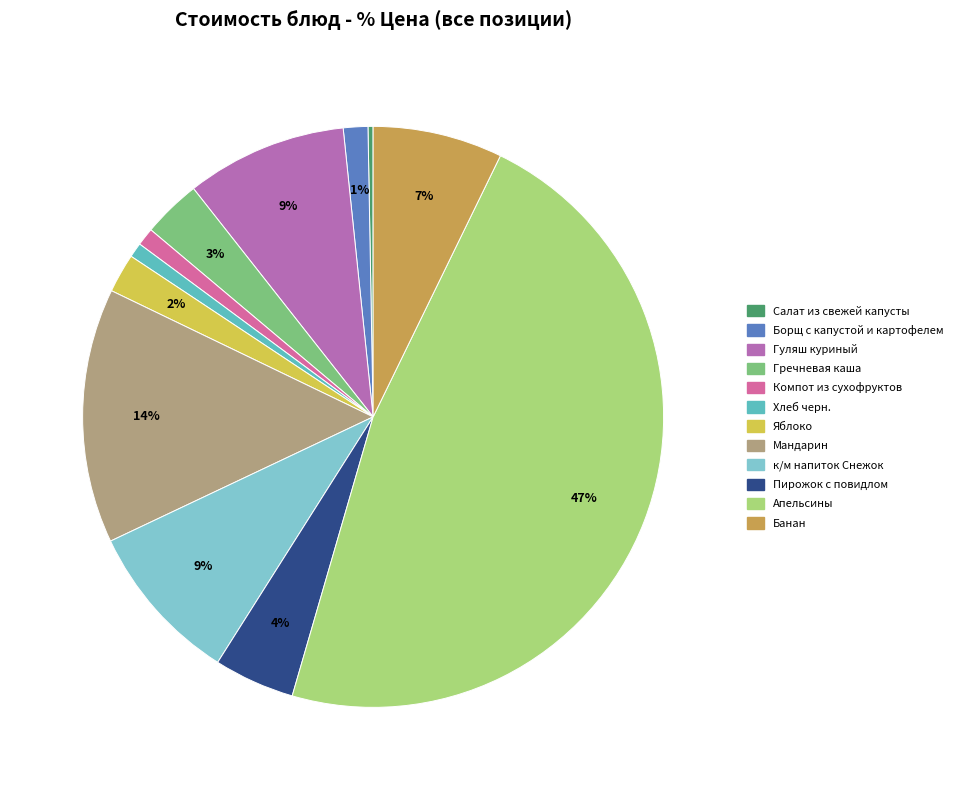

How many segments does this pie chart have?

12